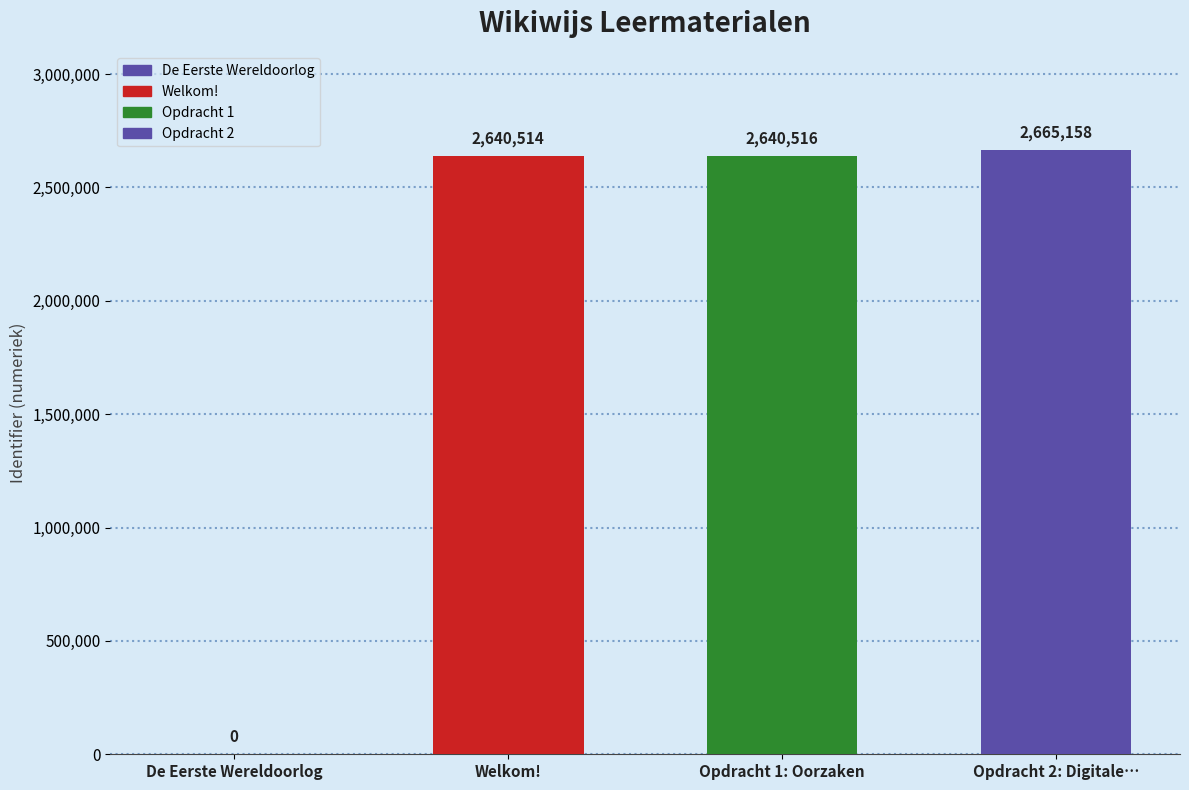

Which label corresponds to the largest value in the chart?

Opdracht 2: Digitale…